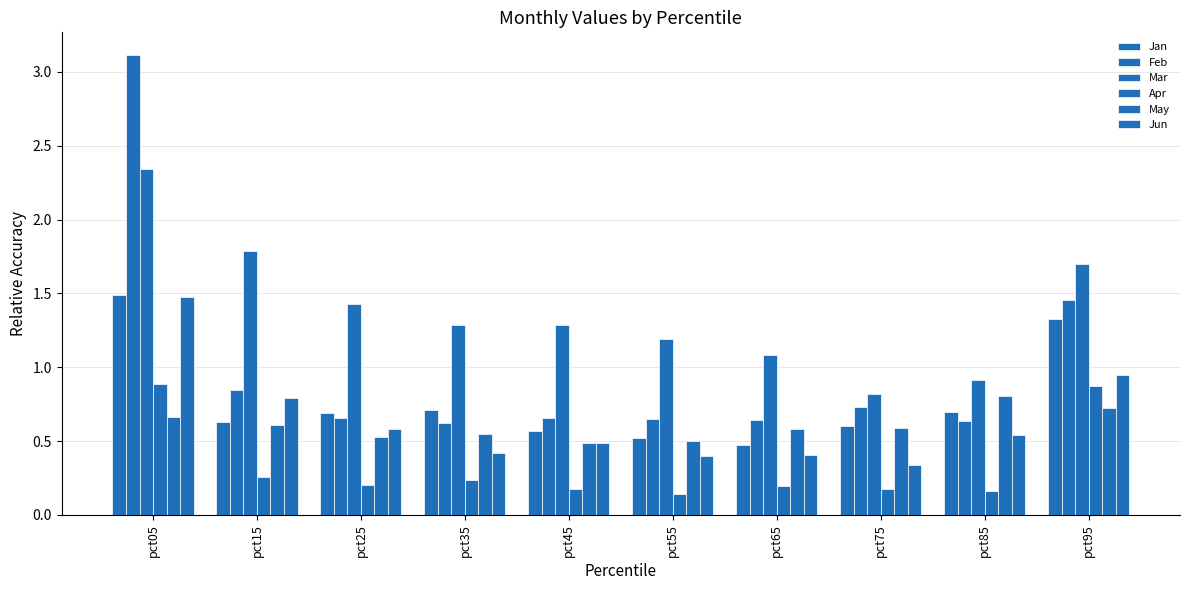

How many data points in Mar are above 1?

8